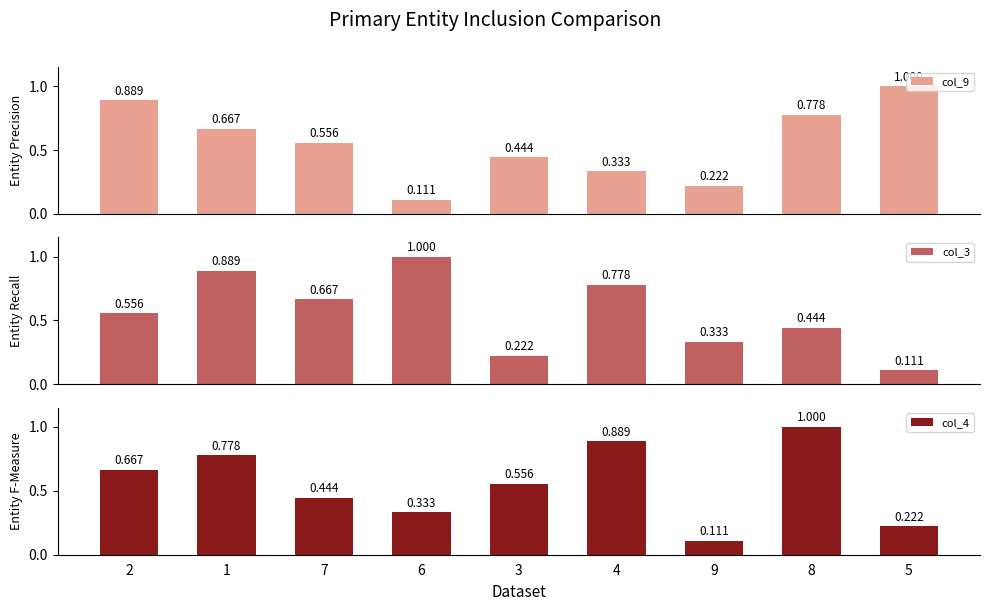

What is the average value of the col_3 series?

0.6